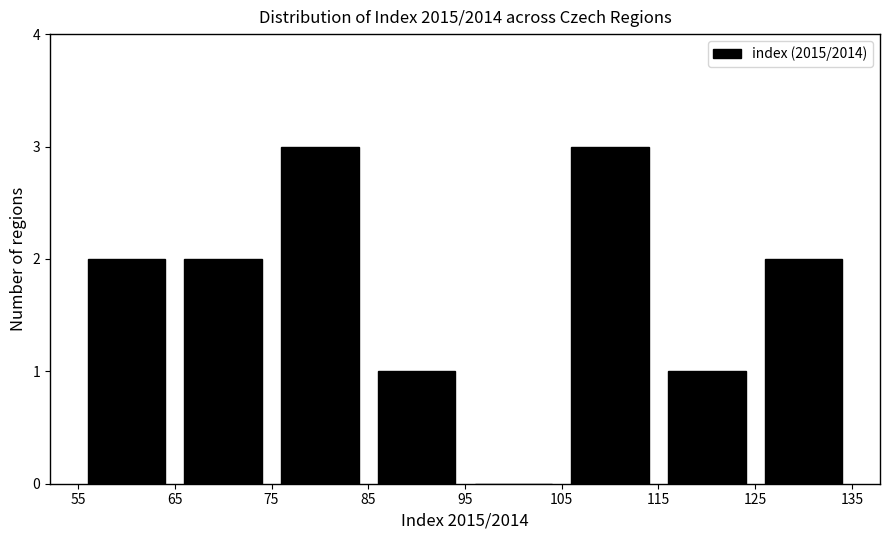

Reading left to right, transcribe this chart: for each bar, give the range it covers on the x-axis and its height. The values are not printed on the chart, so give them approximately, as read against the axis.

55 to 65: 2
65 to 75: 2
75 to 85: 3
85 to 95: 1
95 to 105: 0
105 to 115: 3
115 to 125: 1
125 to 135: 2